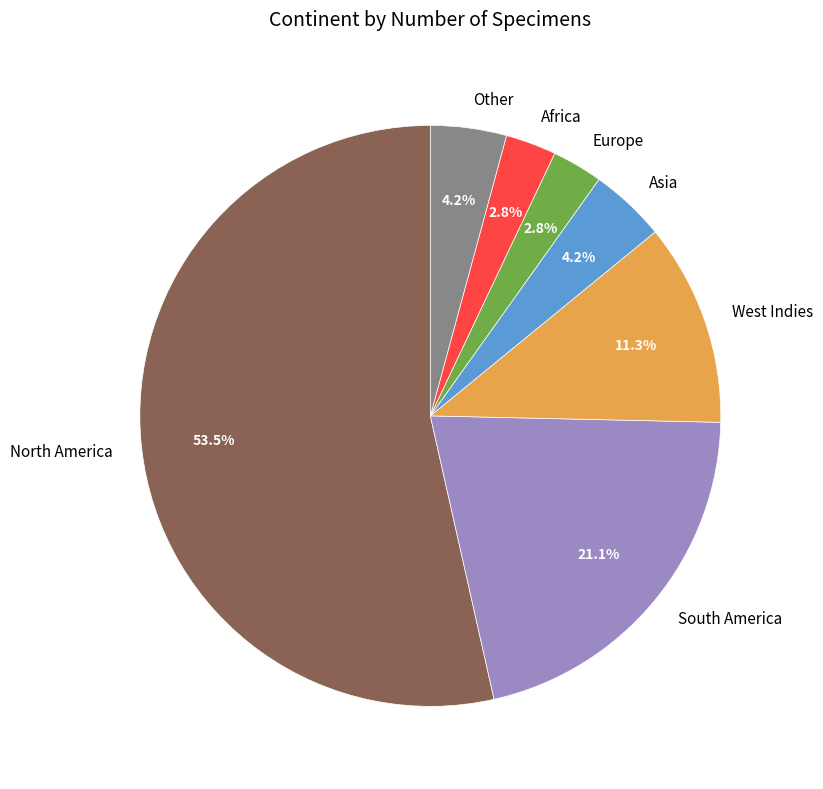

Which slice is the largest?

North America